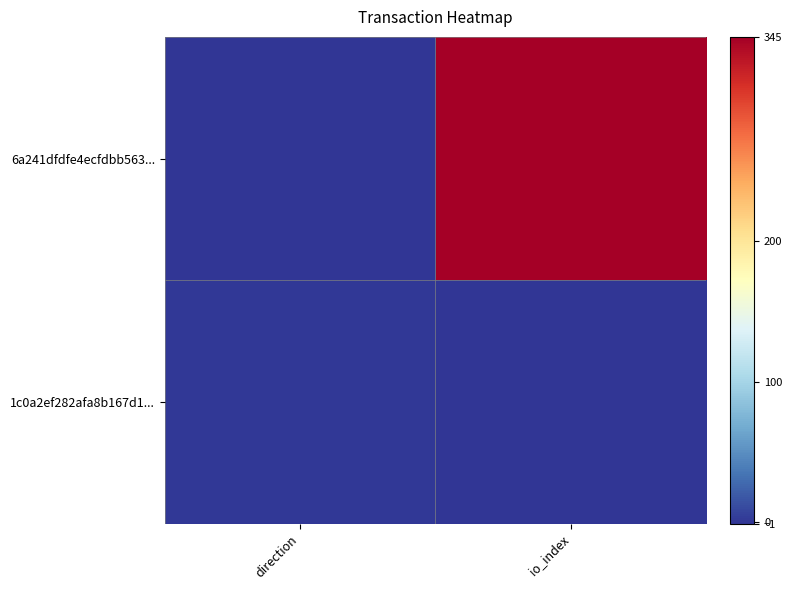

Which series has the largest range (max minus min)?

6a241dfdfe4ecfdbb563...